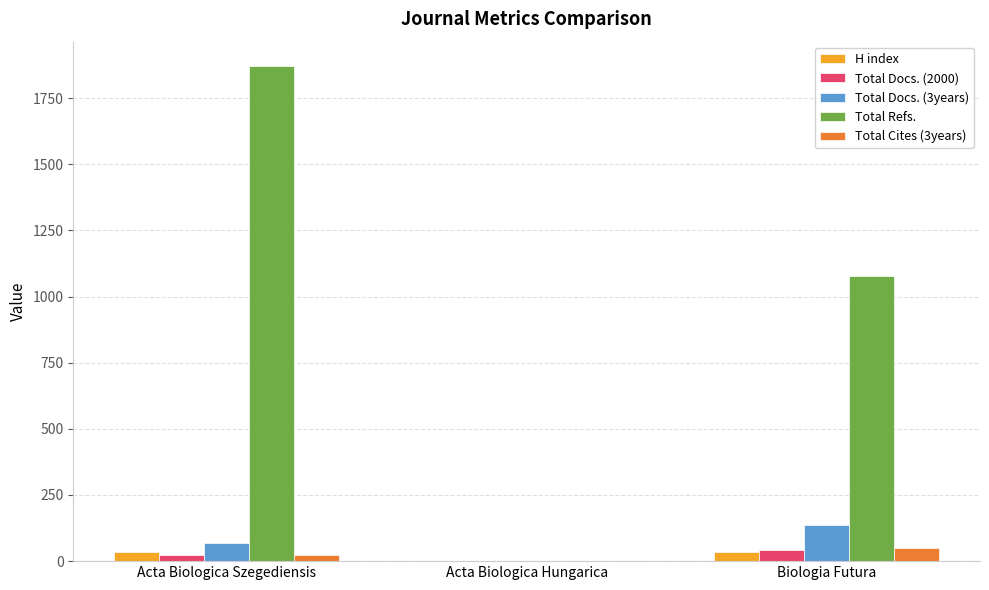

True or false: Total Docs. (3years) has a value of 68 at Acta Biologica Szegediensis.

True